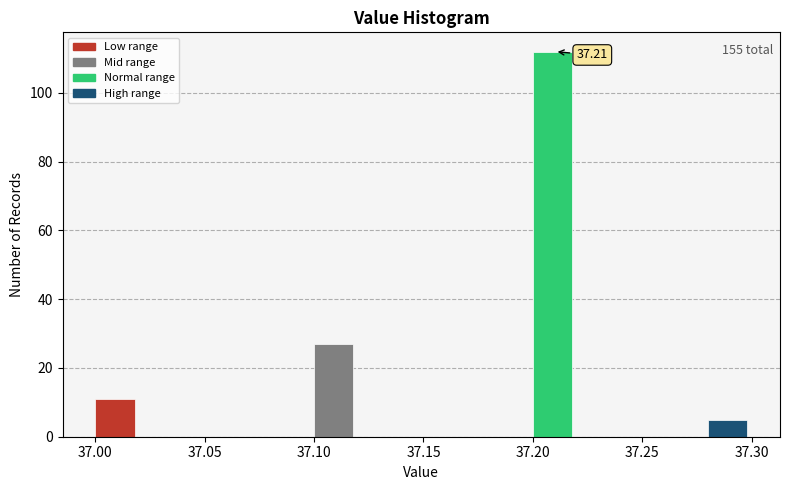

Which range on the x-axis has the tallest bar?

37.20 to 37.22